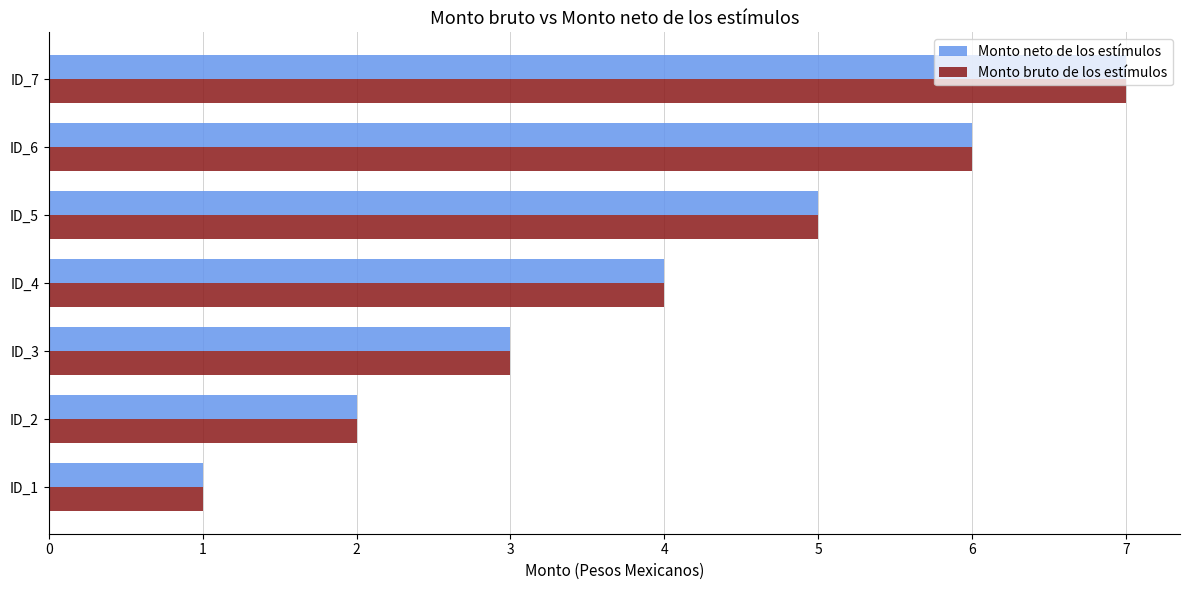

What is the sum of all Monto neto de los estímulos values?

28